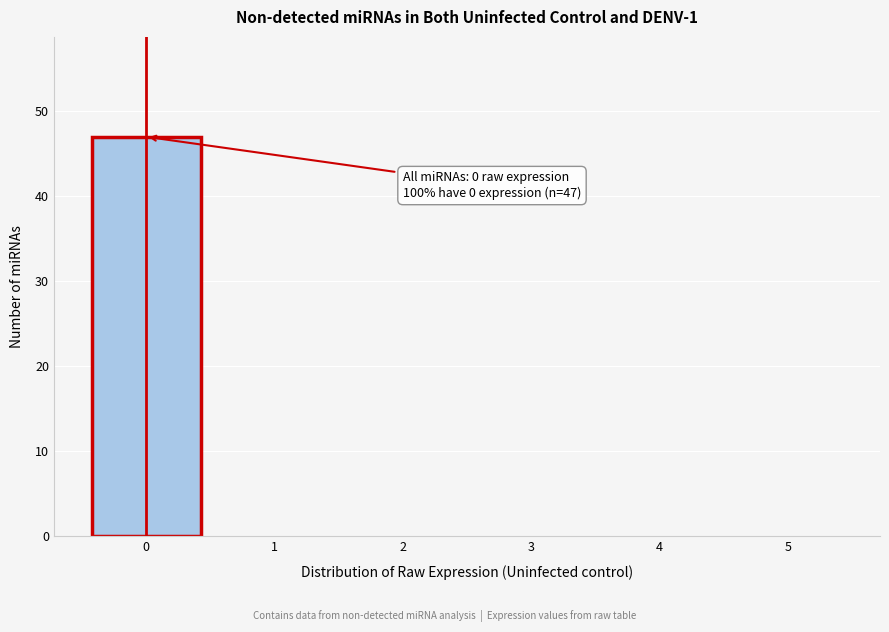

Reading left to right, transcribe all the data shown in this chart.

0=47	1=0	2=0	3=0	4=0	5=0